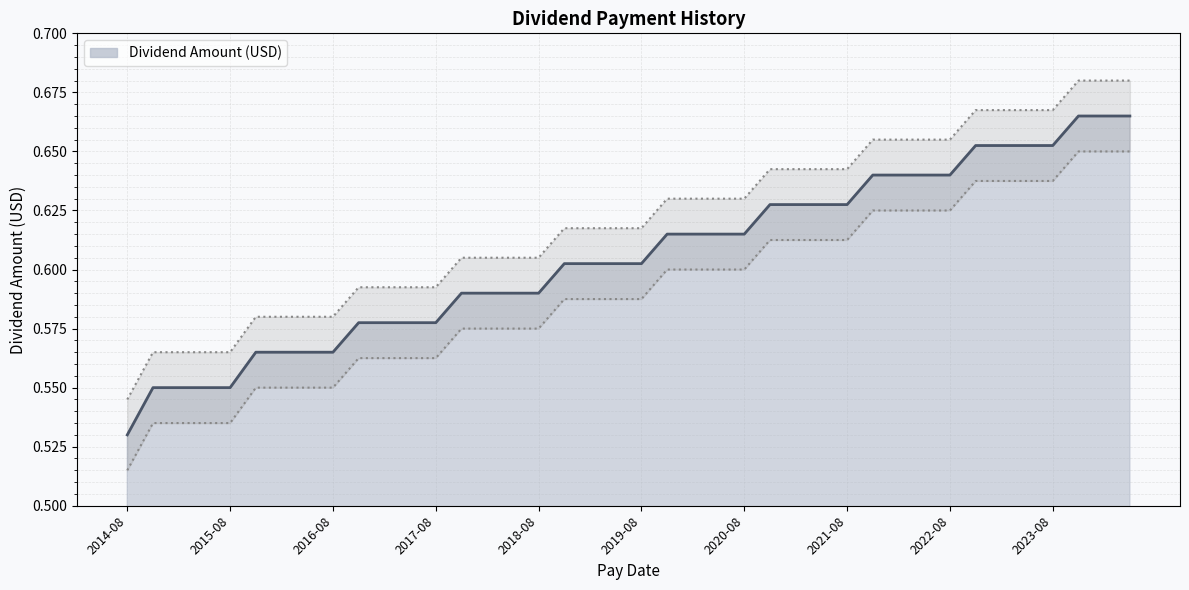

What is the label of the 26th point from the right?

2020-11-02